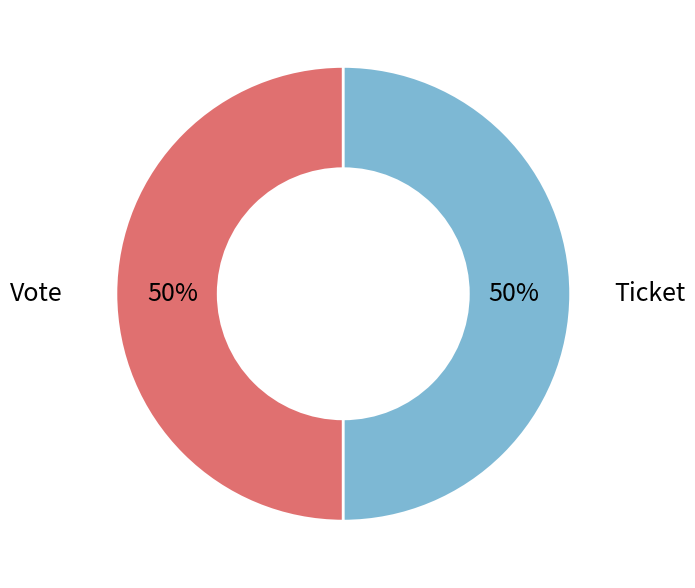

How many slices are in this pie chart?

2